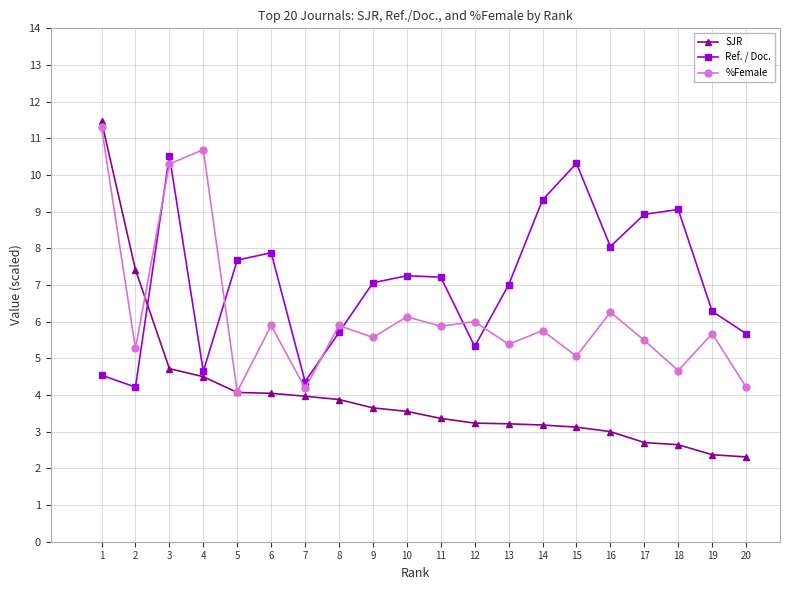

Where does the %Female series first go above 5?

1